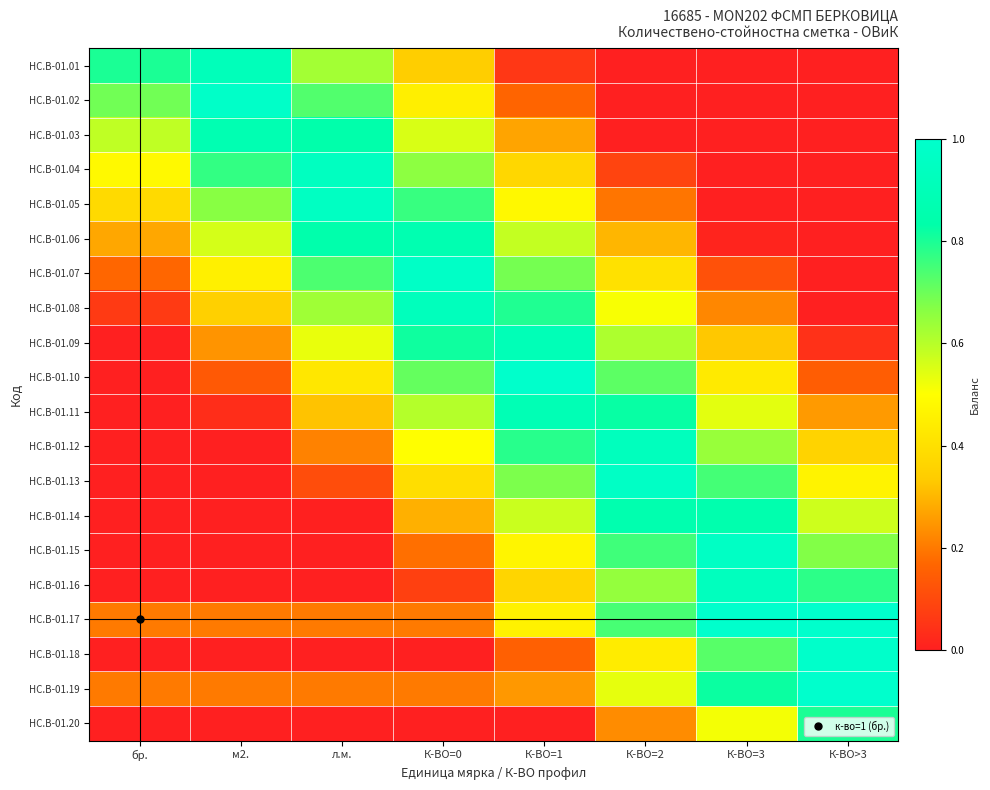

Reading left to right, extract all data points from this chart.

HC.B-01.01: бр.=0.8	м2.=0.9	л.м.=0.6	К-ВО=0=0.3	К-ВО=1=0.1	К-ВО=2=0.0	К-ВО=3=0.0	К-ВО>3=0.0
HC.B-01.02: бр.=0.7	м2.=1.0	л.м.=0.7	К-ВО=0=0.4	К-ВО=1=0.2	К-ВО=2=0.0	К-ВО=3=0.0	К-ВО>3=0.0
HC.B-01.03: бр.=0.6	м2.=0.9	л.м.=0.8	К-ВО=0=0.6	К-ВО=1=0.3	К-ВО=2=0.0	К-ВО=3=0.0	К-ВО>3=0.0
HC.B-01.04: бр.=0.5	м2.=0.8	л.м.=0.9	К-ВО=0=0.7	К-ВО=1=0.4	К-ВО=2=0.1	К-ВО=3=0.0	К-ВО>3=0.0
HC.B-01.05: бр.=0.4	м2.=0.7	л.м.=1.0	К-ВО=0=0.8	К-ВО=1=0.5	К-ВО=2=0.2	К-ВО=3=0.0	К-ВО>3=0.0
HC.B-01.06: бр.=0.3	м2.=0.6	л.м.=0.8	К-ВО=0=0.9	К-ВО=1=0.6	К-ВО=2=0.3	К-ВО=3=0.0	К-ВО>3=0.0
HC.B-01.07: бр.=0.2	м2.=0.5	л.м.=0.7	К-ВО=0=1.0	К-ВО=1=0.7	К-ВО=2=0.4	К-ВО=3=0.1	К-ВО>3=0.0
HC.B-01.08: бр.=0.1	м2.=0.3	л.м.=0.6	К-ВО=0=0.9	К-ВО=1=0.8	К-ВО=2=0.5	К-ВО=3=0.2	К-ВО>3=0.0
HC.B-01.09: бр.=0.0	м2.=0.2	л.м.=0.5	К-ВО=0=0.8	К-ВО=1=0.9	К-ВО=2=0.6	К-ВО=3=0.3	К-ВО>3=0.0
HC.B-01.10: бр.=0.0	м2.=0.1	л.м.=0.4	К-ВО=0=0.7	К-ВО=1=1.0	К-ВО=2=0.7	К-ВО=3=0.4	К-ВО>3=0.1
HC.B-01.11: бр.=0.0	м2.=0.0	л.м.=0.3	К-ВО=0=0.6	К-ВО=1=0.9	К-ВО=2=0.8	К-ВО=3=0.5	К-ВО>3=0.3
HC.B-01.12: бр.=0.0	м2.=0.0	л.м.=0.2	К-ВО=0=0.5	К-ВО=1=0.8	К-ВО=2=0.9	К-ВО=3=0.6	К-ВО>3=0.4
HC.B-01.13: бр.=0.0	м2.=0.0	л.м.=0.1	К-ВО=0=0.4	К-ВО=1=0.7	К-ВО=2=1.0	К-ВО=3=0.7	К-ВО>3=0.5
HC.B-01.14: бр.=0.0	м2.=0.0	л.м.=0.0	К-ВО=0=0.3	К-ВО=1=0.6	К-ВО=2=0.9	К-ВО=3=0.9	К-ВО>3=0.6
HC.B-01.15: бр.=0.0	м2.=0.0	л.м.=0.0	К-ВО=0=0.2	К-ВО=1=0.5	К-ВО=2=0.8	К-ВО=3=1.0	К-ВО>3=0.7
HC.B-01.16: бр.=0.0	м2.=0.0	л.м.=0.0	К-ВО=0=0.1	К-ВО=1=0.4	К-ВО=2=0.6	К-ВО=3=0.9	К-ВО>3=0.8
HC.B-01.17: бр.=0.2	м2.=0.2	л.м.=0.2	К-ВО=0=0.2	К-ВО=1=0.5	К-ВО=2=0.7	К-ВО=3=1.0	К-ВО>3=1.0
HC.B-01.18: бр.=0.0	м2.=0.0	л.м.=0.0	К-ВО=0=0.0	К-ВО=1=0.2	К-ВО=2=0.4	К-ВО=3=0.7	К-ВО>3=1.0
HC.B-01.19: бр.=0.2	м2.=0.2	л.м.=0.2	К-ВО=0=0.2	К-ВО=1=0.2	К-ВО=2=0.5	К-ВО=3=0.8	К-ВО>3=1.0
HC.B-01.20: бр.=0.0	м2.=0.0	л.м.=0.0	К-ВО=0=0.0	К-ВО=1=0.0	К-ВО=2=0.2	К-ВО=3=0.5	К-ВО>3=0.8